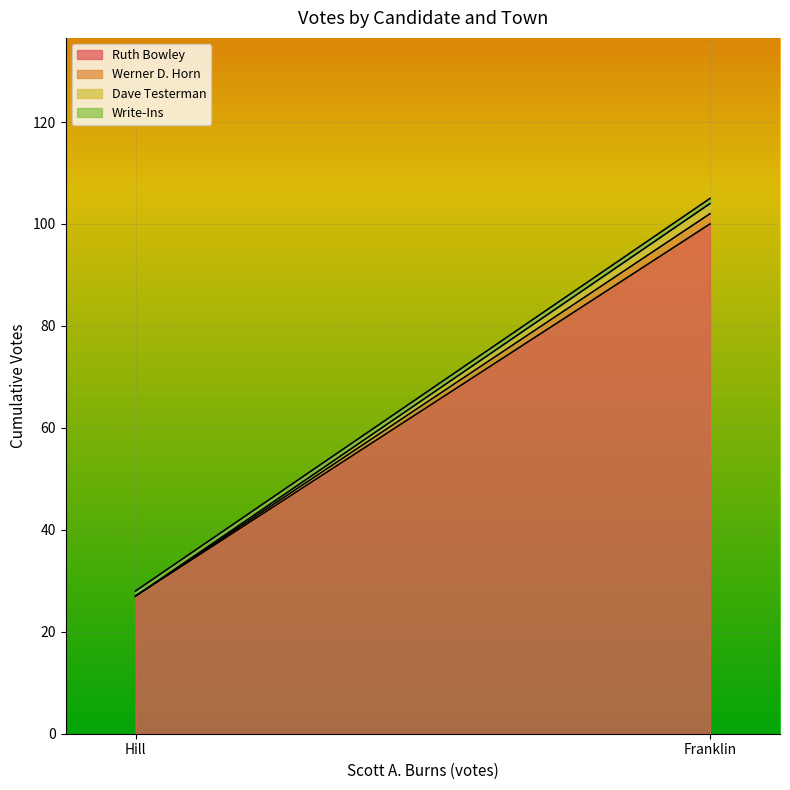

What is the highest value of the Ruth Bowley series?

100